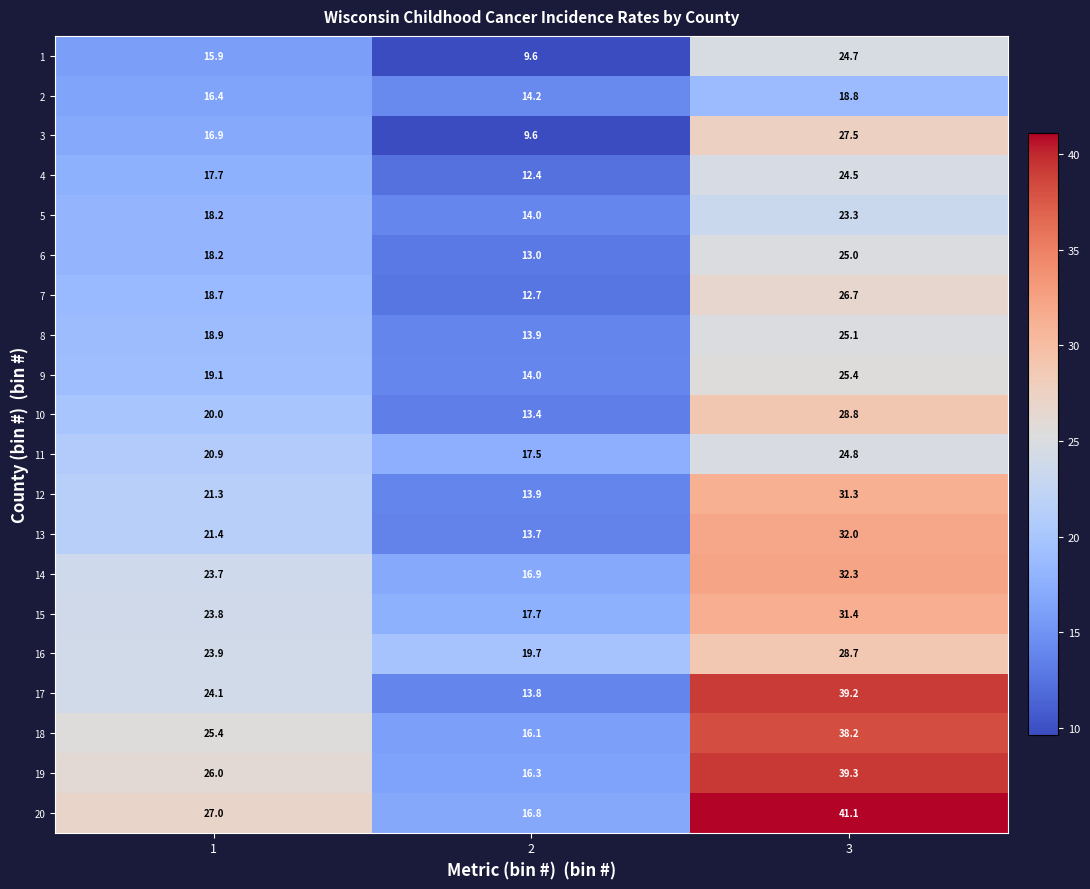

What is the sum of all 7 values?

58.1